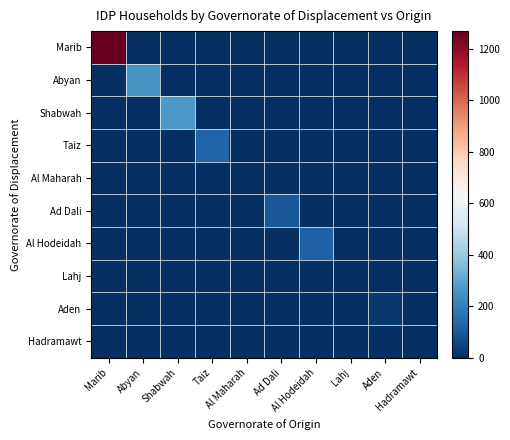

What is the total value across all series at Hadramawt?

1